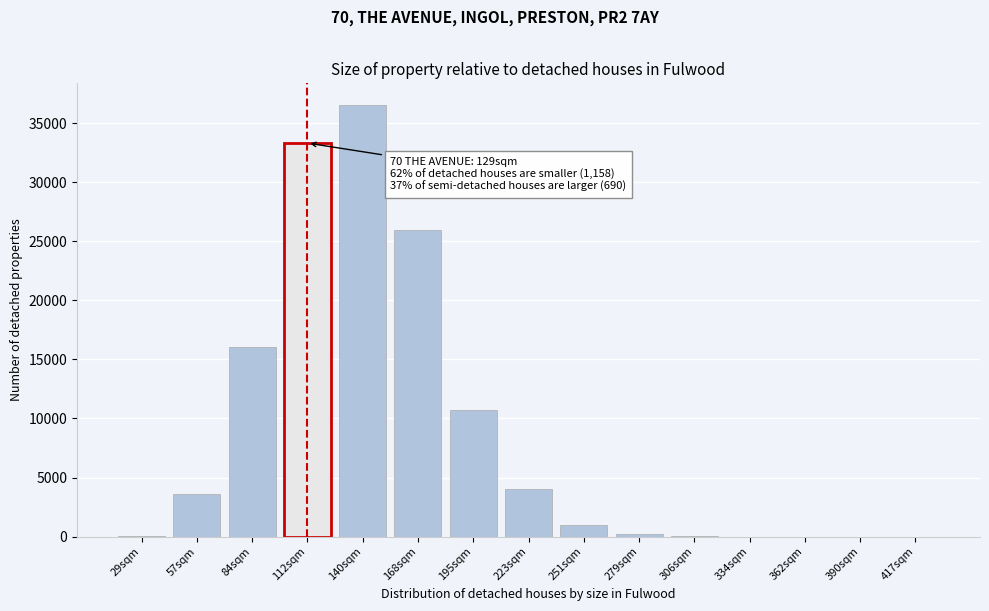

Where is the data nearest to the value 18266?

84sqm